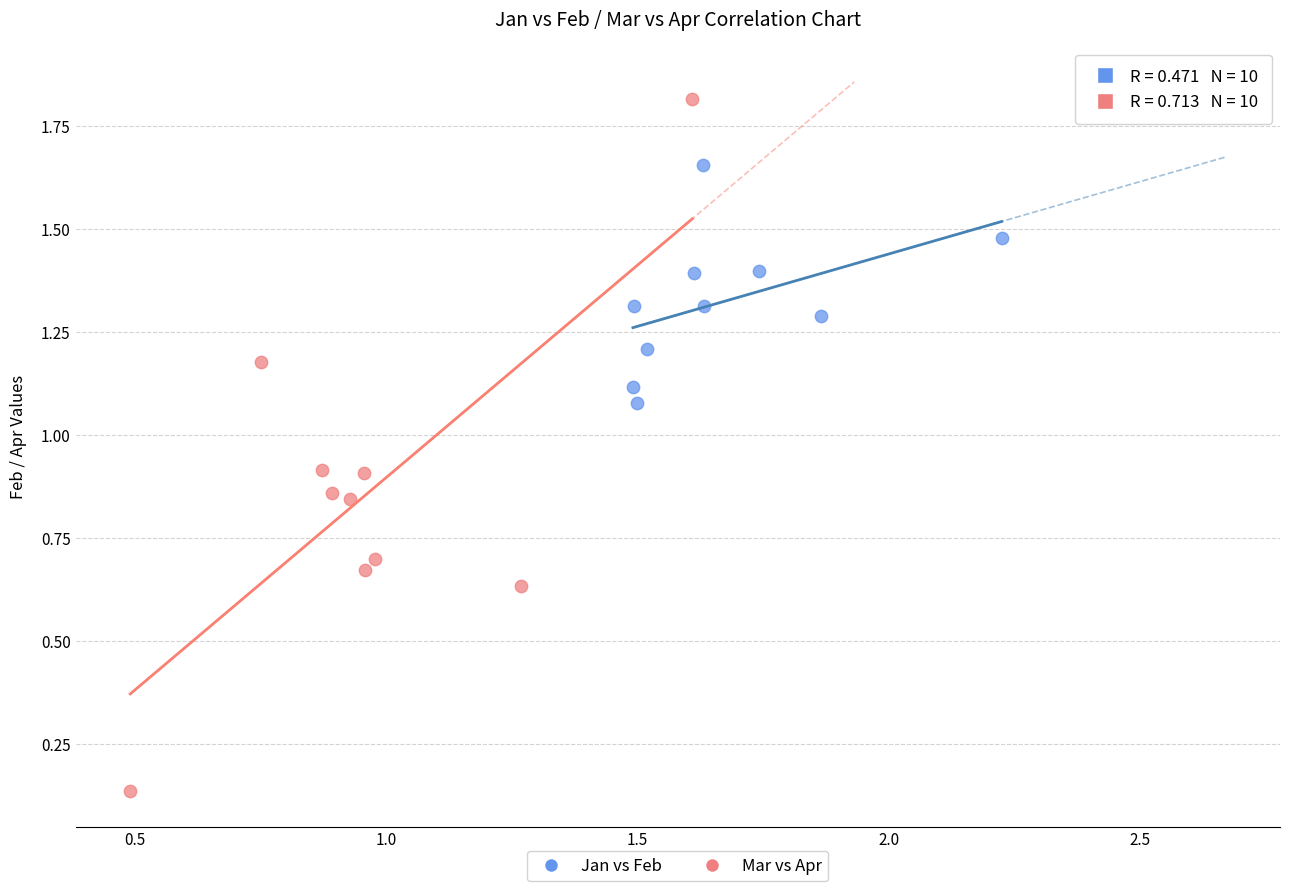

What are all the series names shown in the legend?

Jan vs Feb, Mar vs Apr